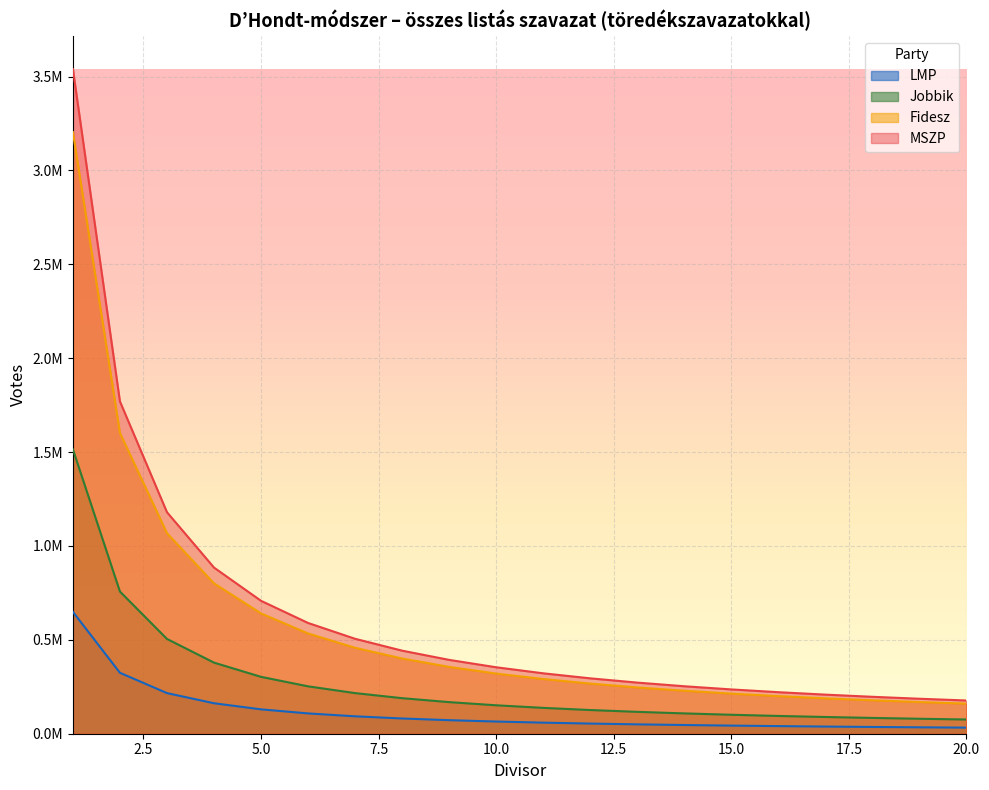

What is the average value of the MSZP series?

636681.9